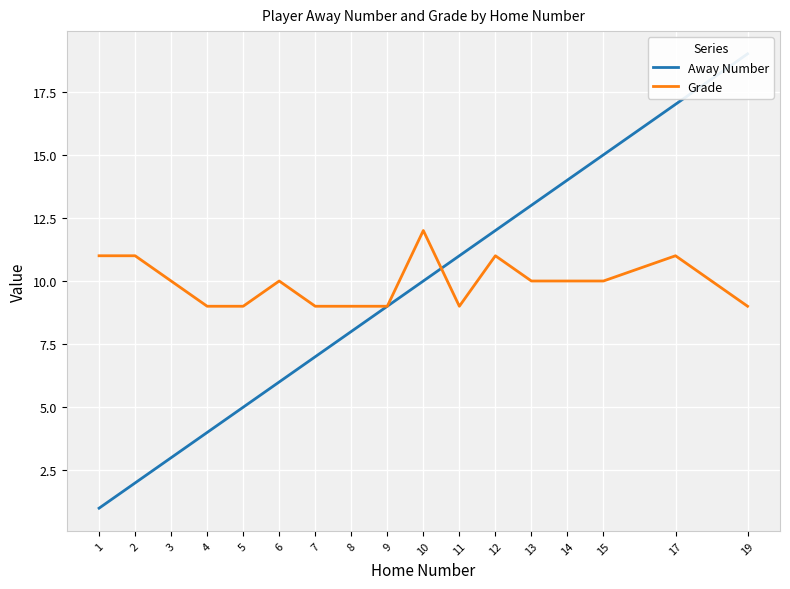

What is the lowest value of the Grade series?

9